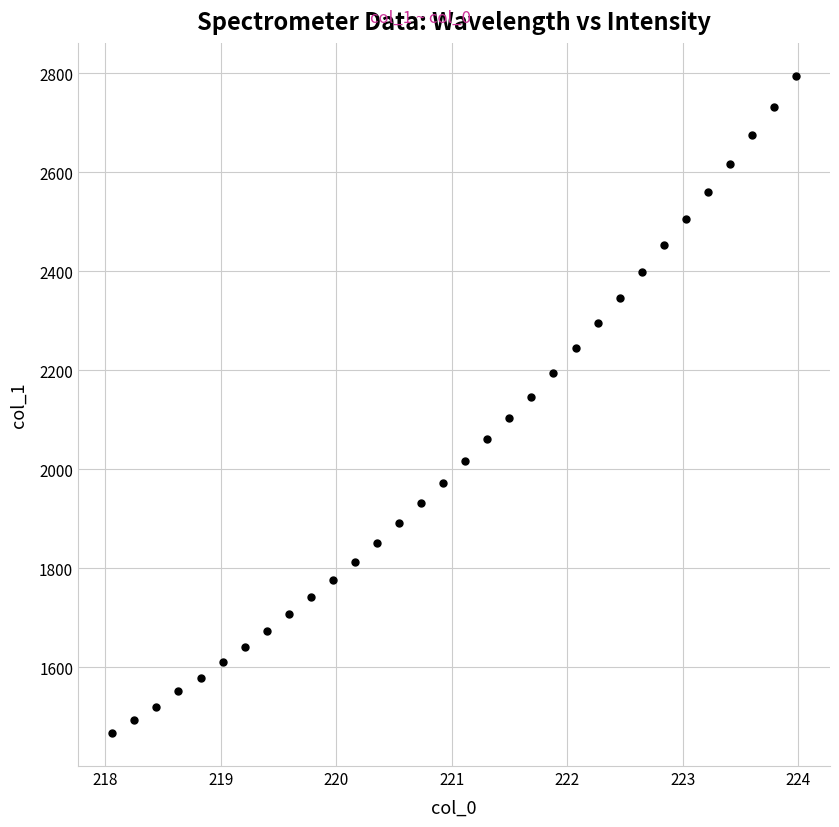

What is the range of X values (max minus min)?

5.9